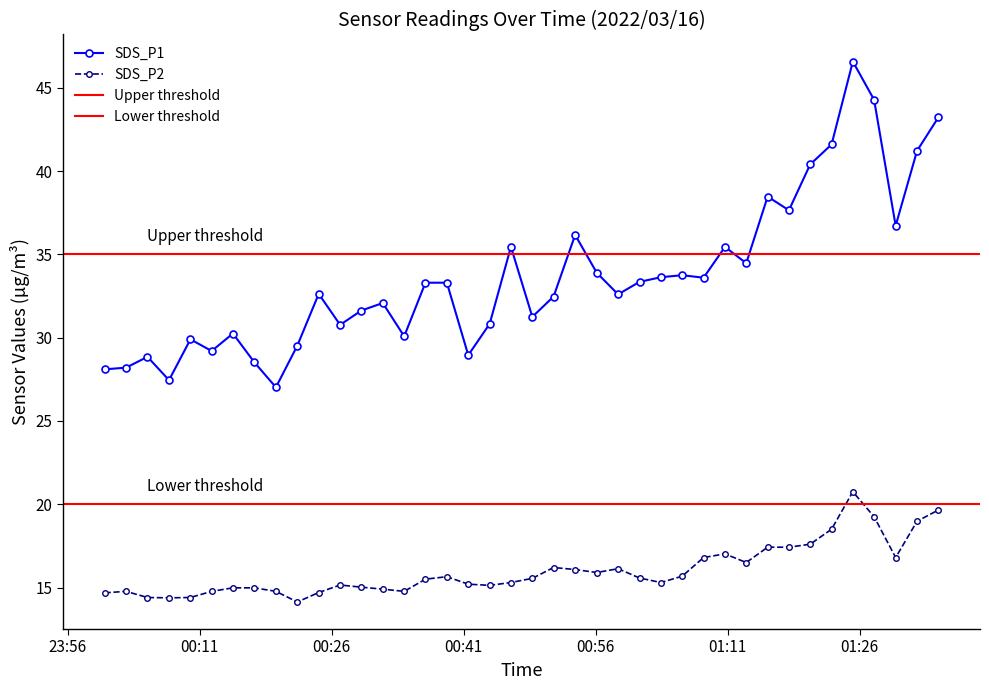

Does the chart have visible grid lines?

No